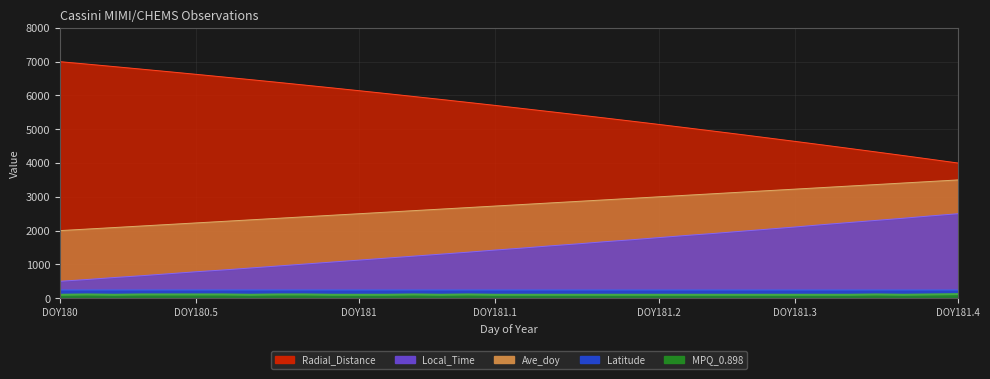

Which series has the widest spread of values?

Radial_Distance